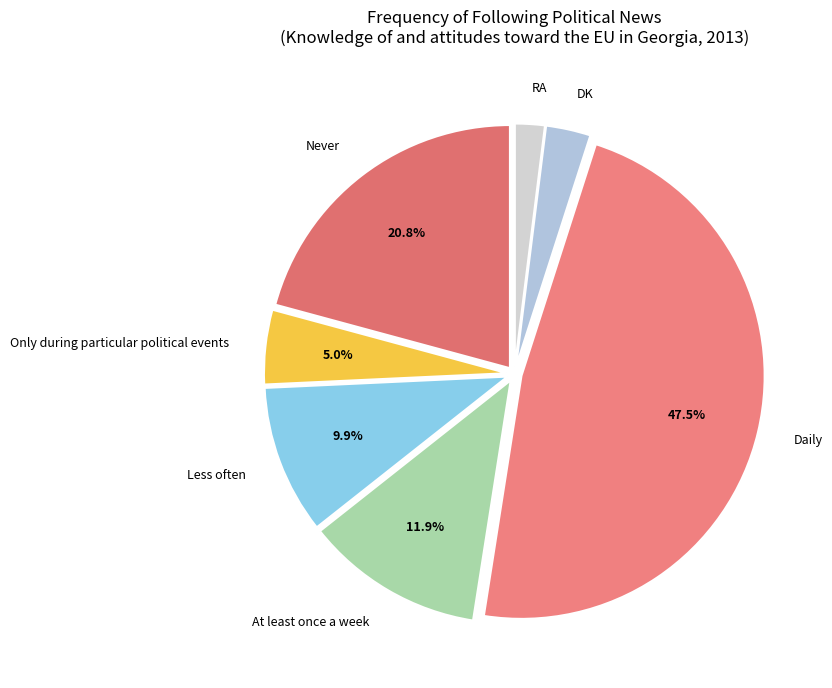

To the nearest percent, what is the average slice percentage?

14%